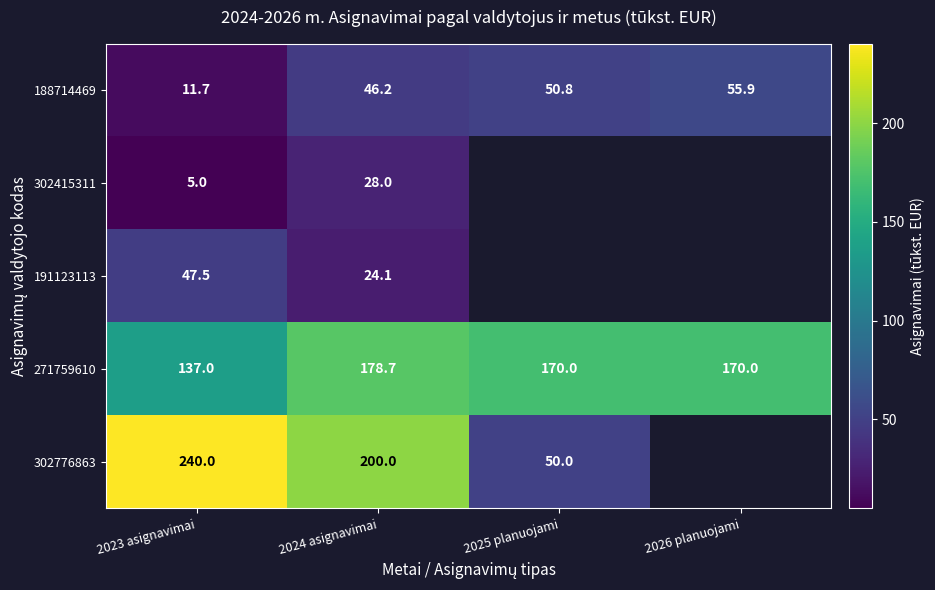

How many data points in 188714469 are less than 50?

2